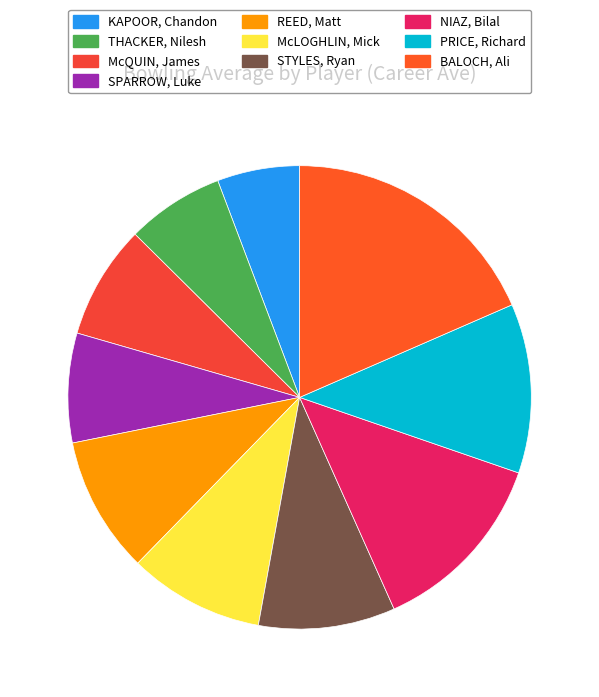

Which has a higher value, McLOGHLIN, Mick or THACKER, Nilesh?

McLOGHLIN, Mick